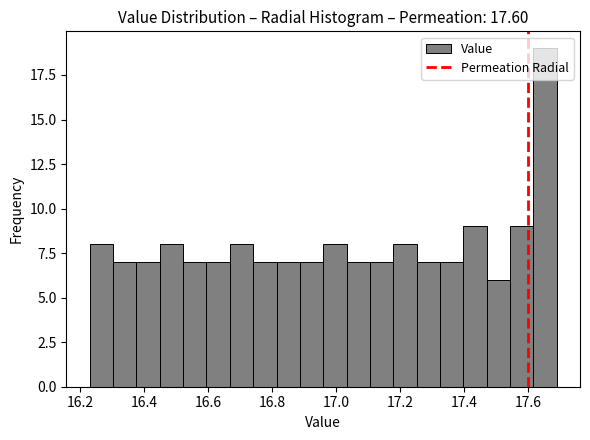

Read against the x-axis, roughly where is the centre of the tallest bar?

17.66